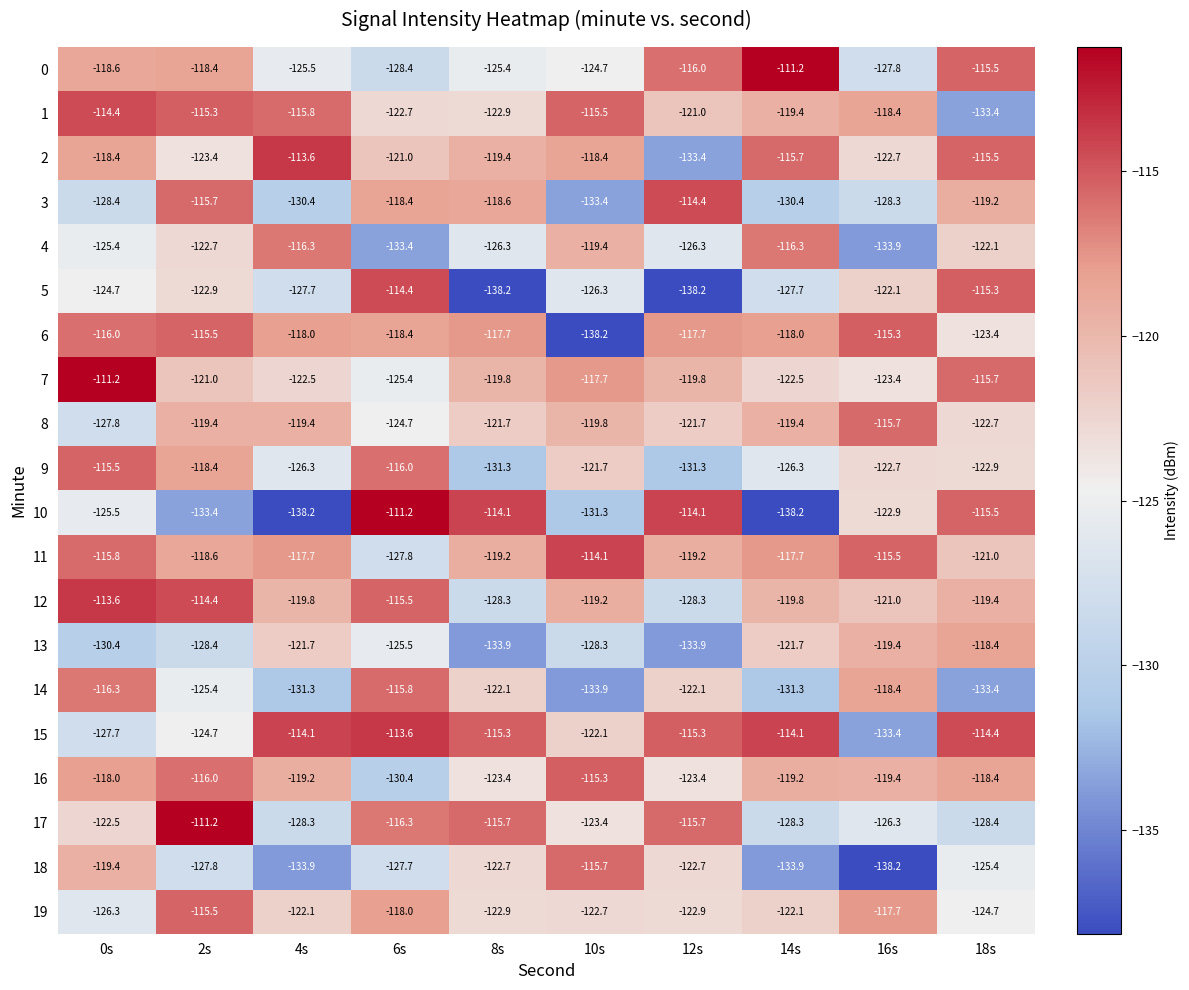

What is the sum of all 15 values?

-1194.7